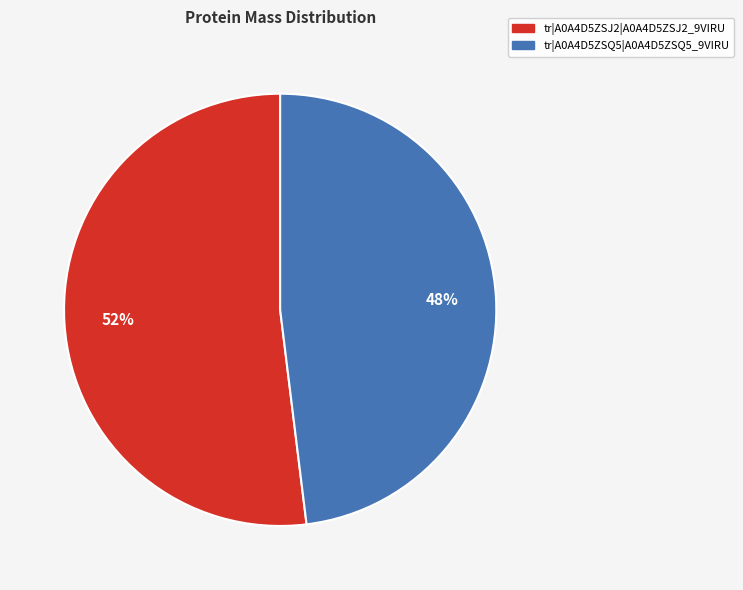

To the nearest percent, what percentage of the pie is tr|A0A4D5ZSQ5|A0A4D5ZSQ5_9VIRU?

48%